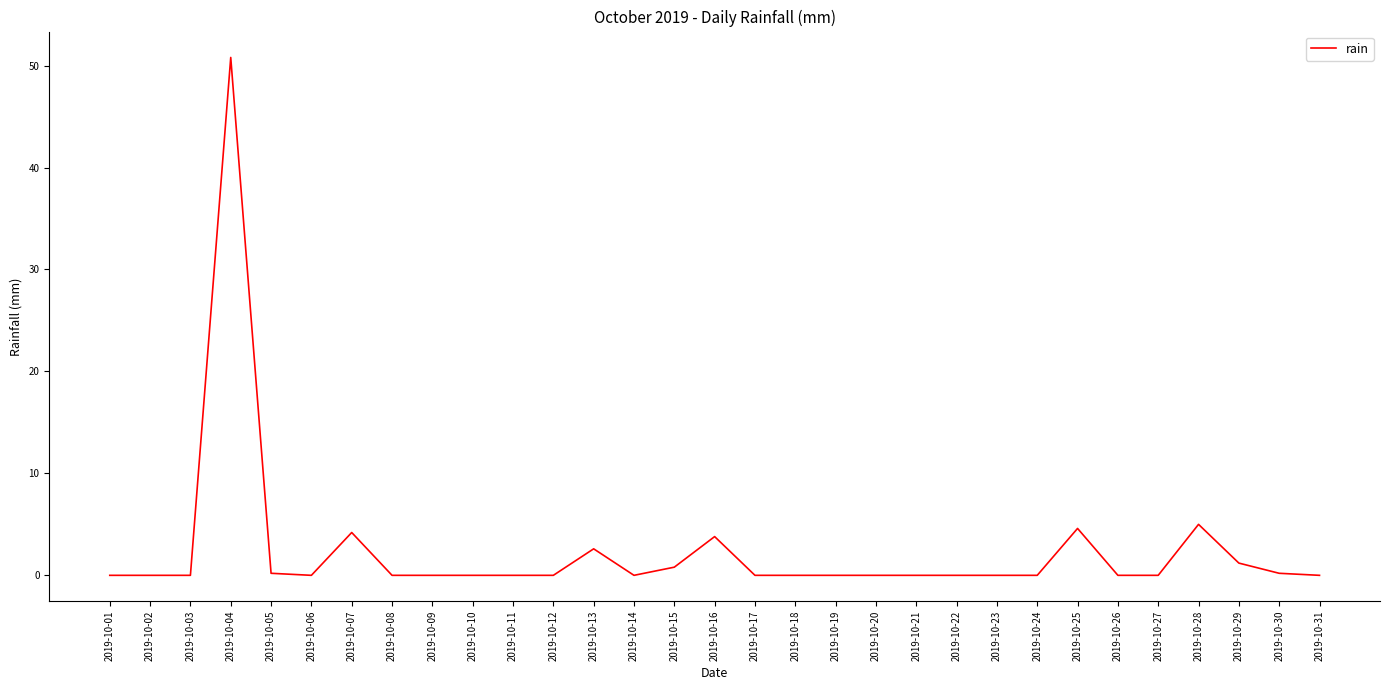

What is the difference between the values at 2019-10-27 and 2019-10-28?

5.0